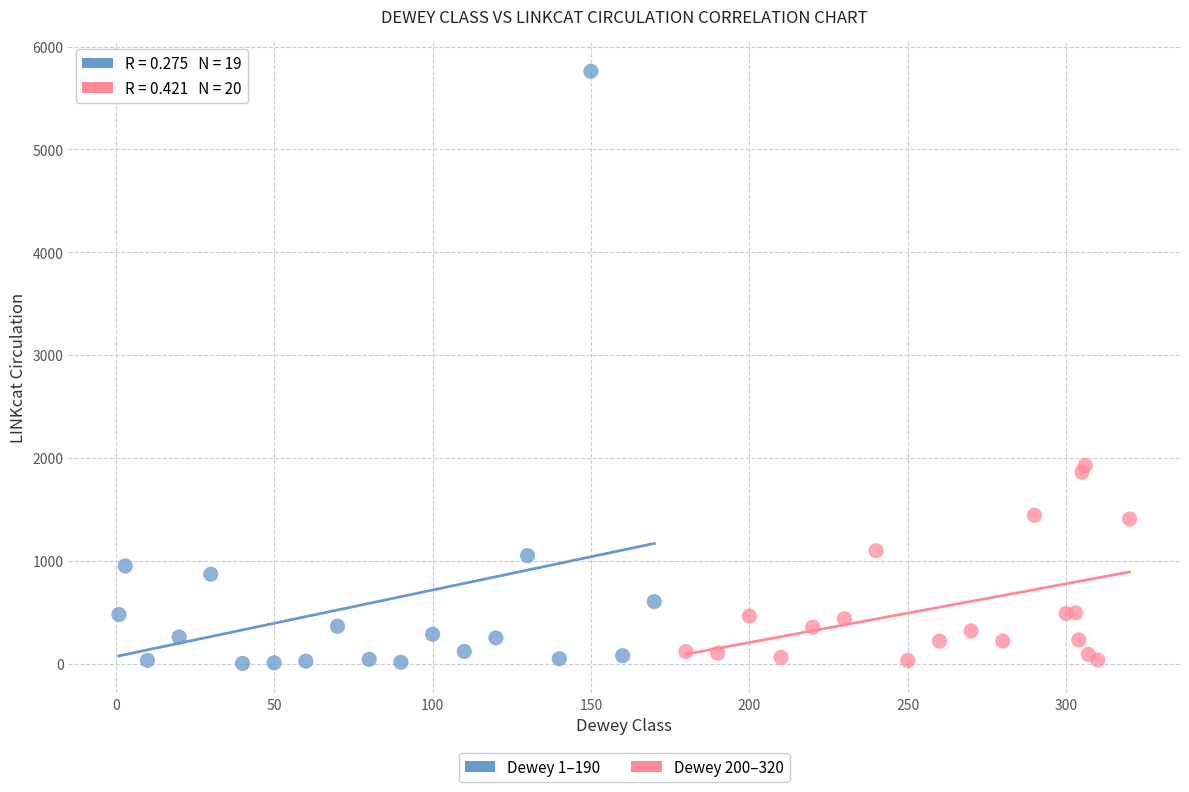

Which series has the largest Y range (max minus min)?

Dewey 1–190